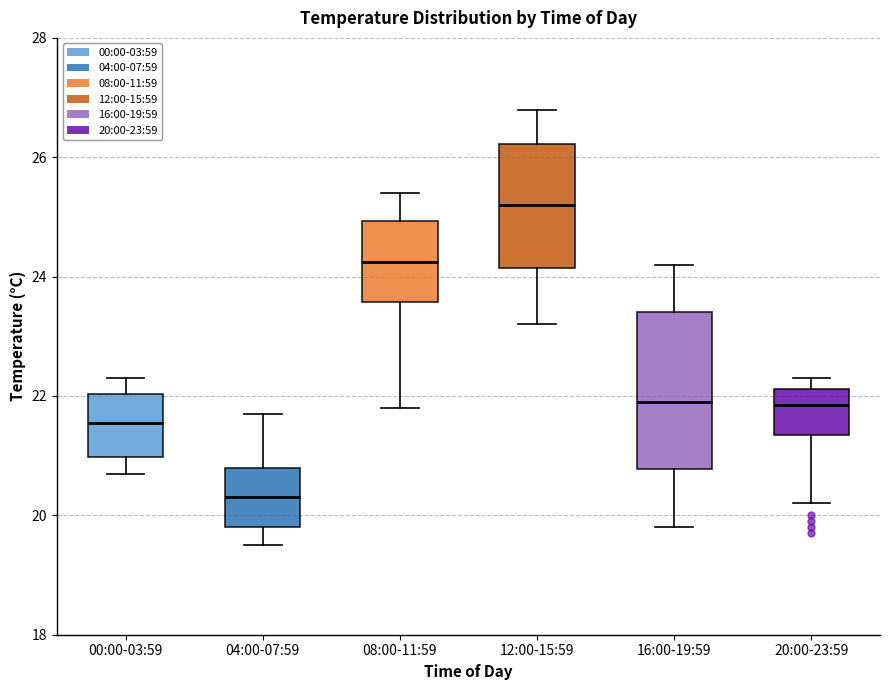

Where is the upper edge of the box for 00:00-03:59 on the y-axis? The values are not printed on the chart, so give them approximately, as read against the axis.

22.0